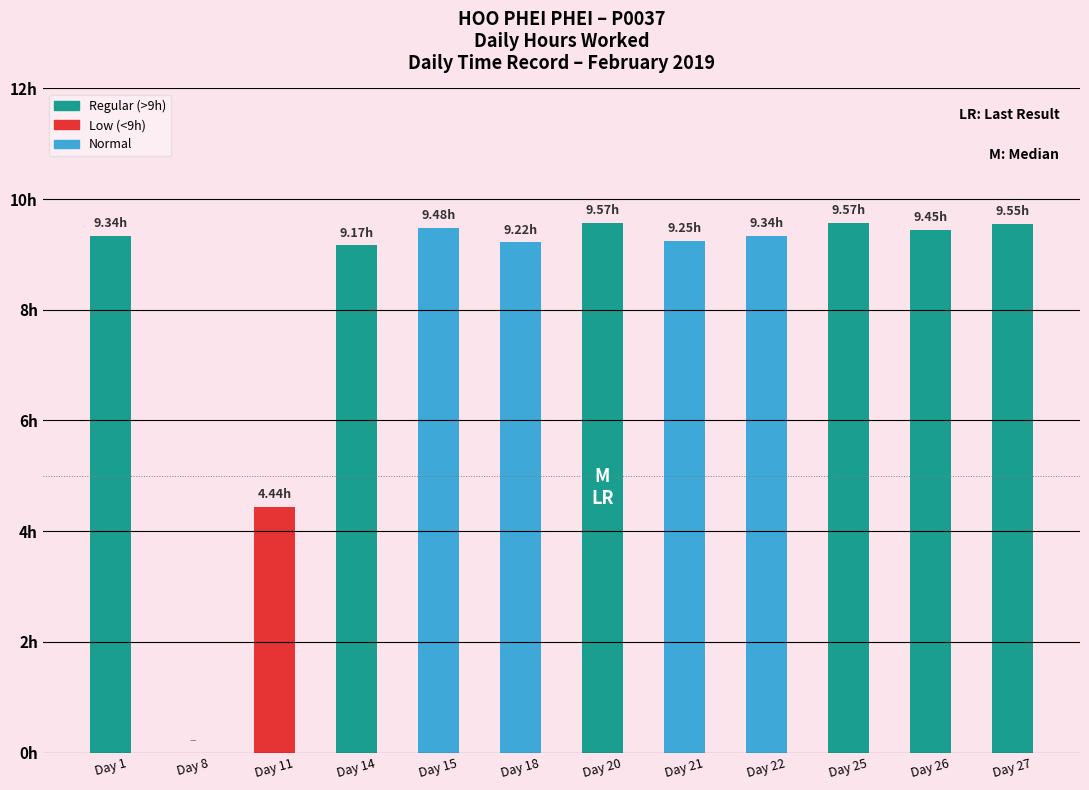

How many categories are shown in the chart?

12